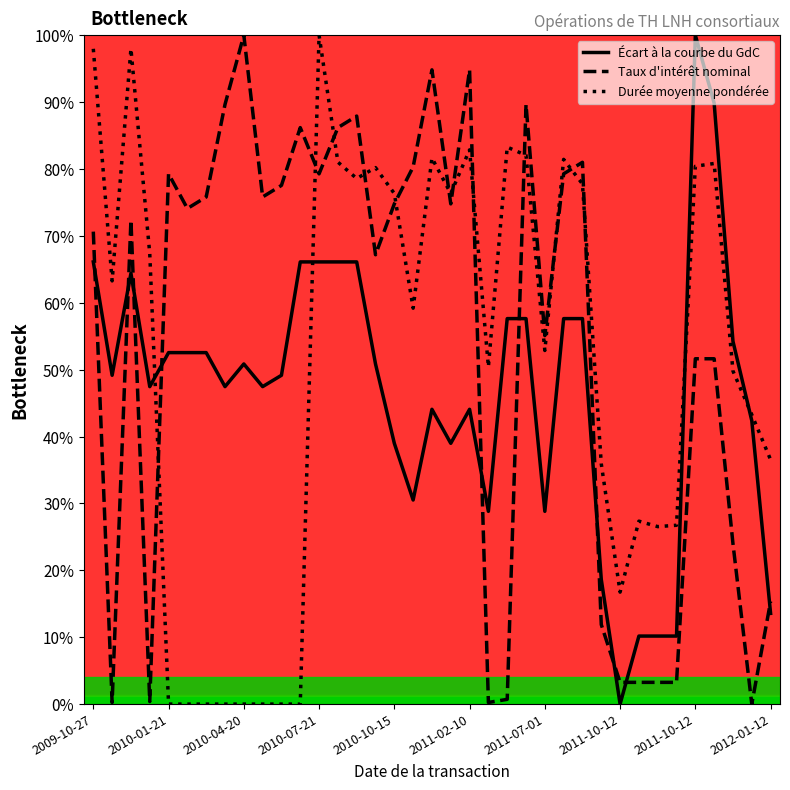

How many lines are shown in the chart?

3